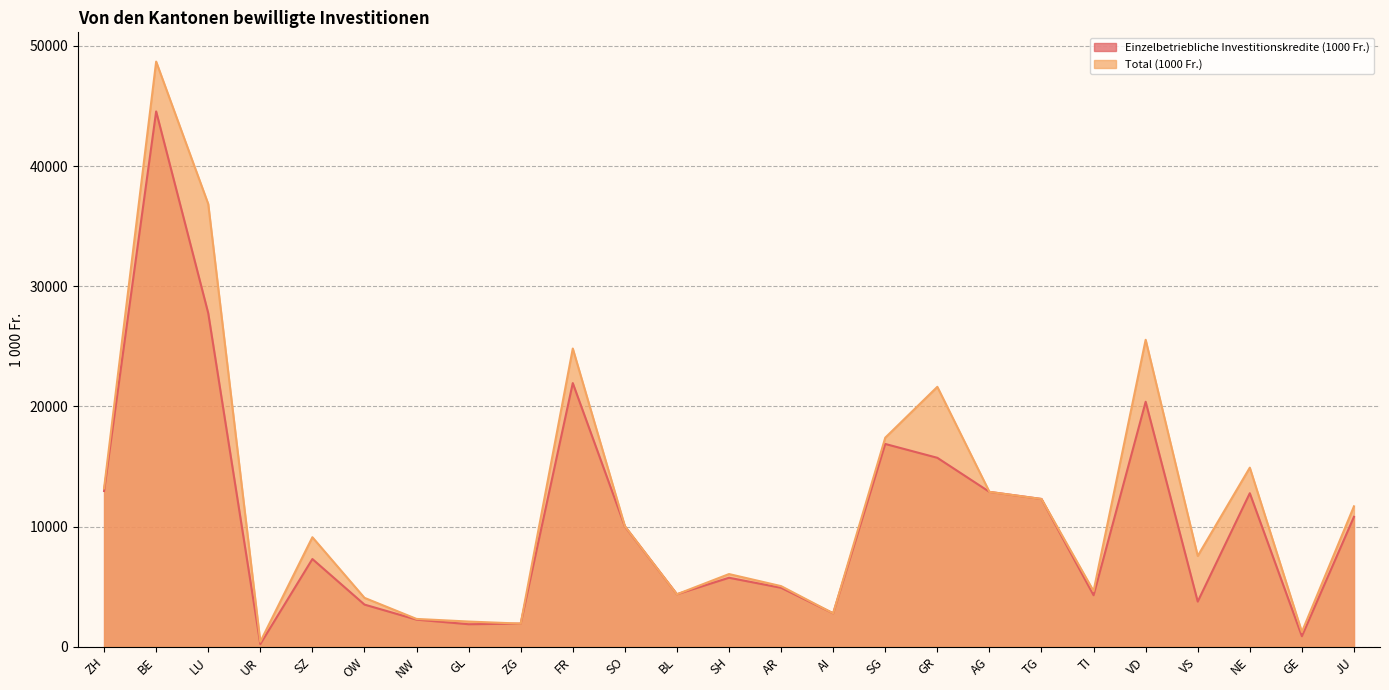

In Einzelbetriebliche Investitionskredite (1000 Fr.), how many points are higher than both neighbors (excluding endpoints)?

7